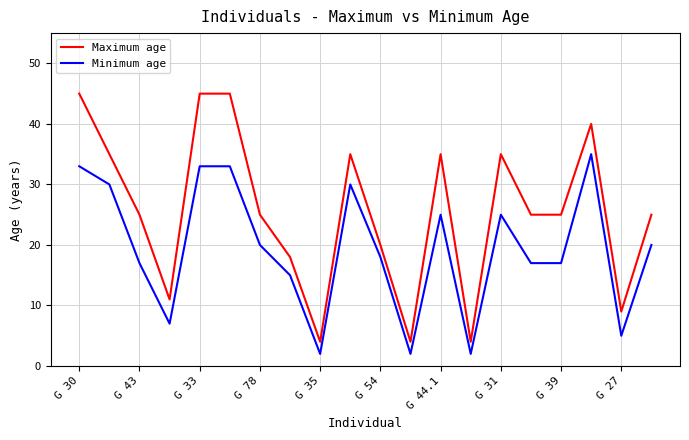

What is the difference between the maximum and minimum values in the Maximum age series?

41